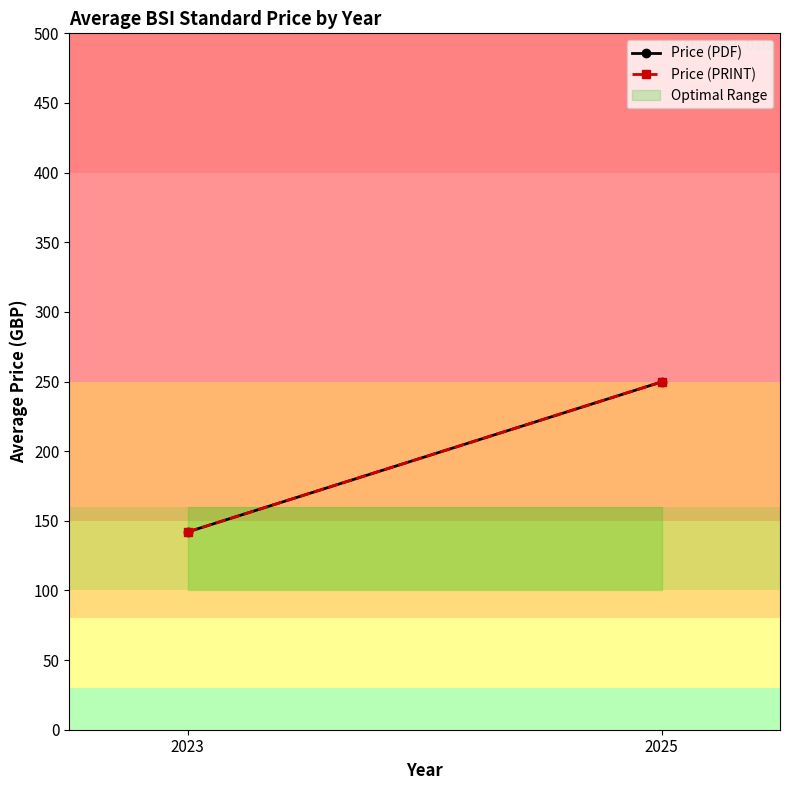

Reading left to right, list all the values displayed in this chart.

Price (PDF): 142.0	249.7
Price (PRINT): 142.0	249.7